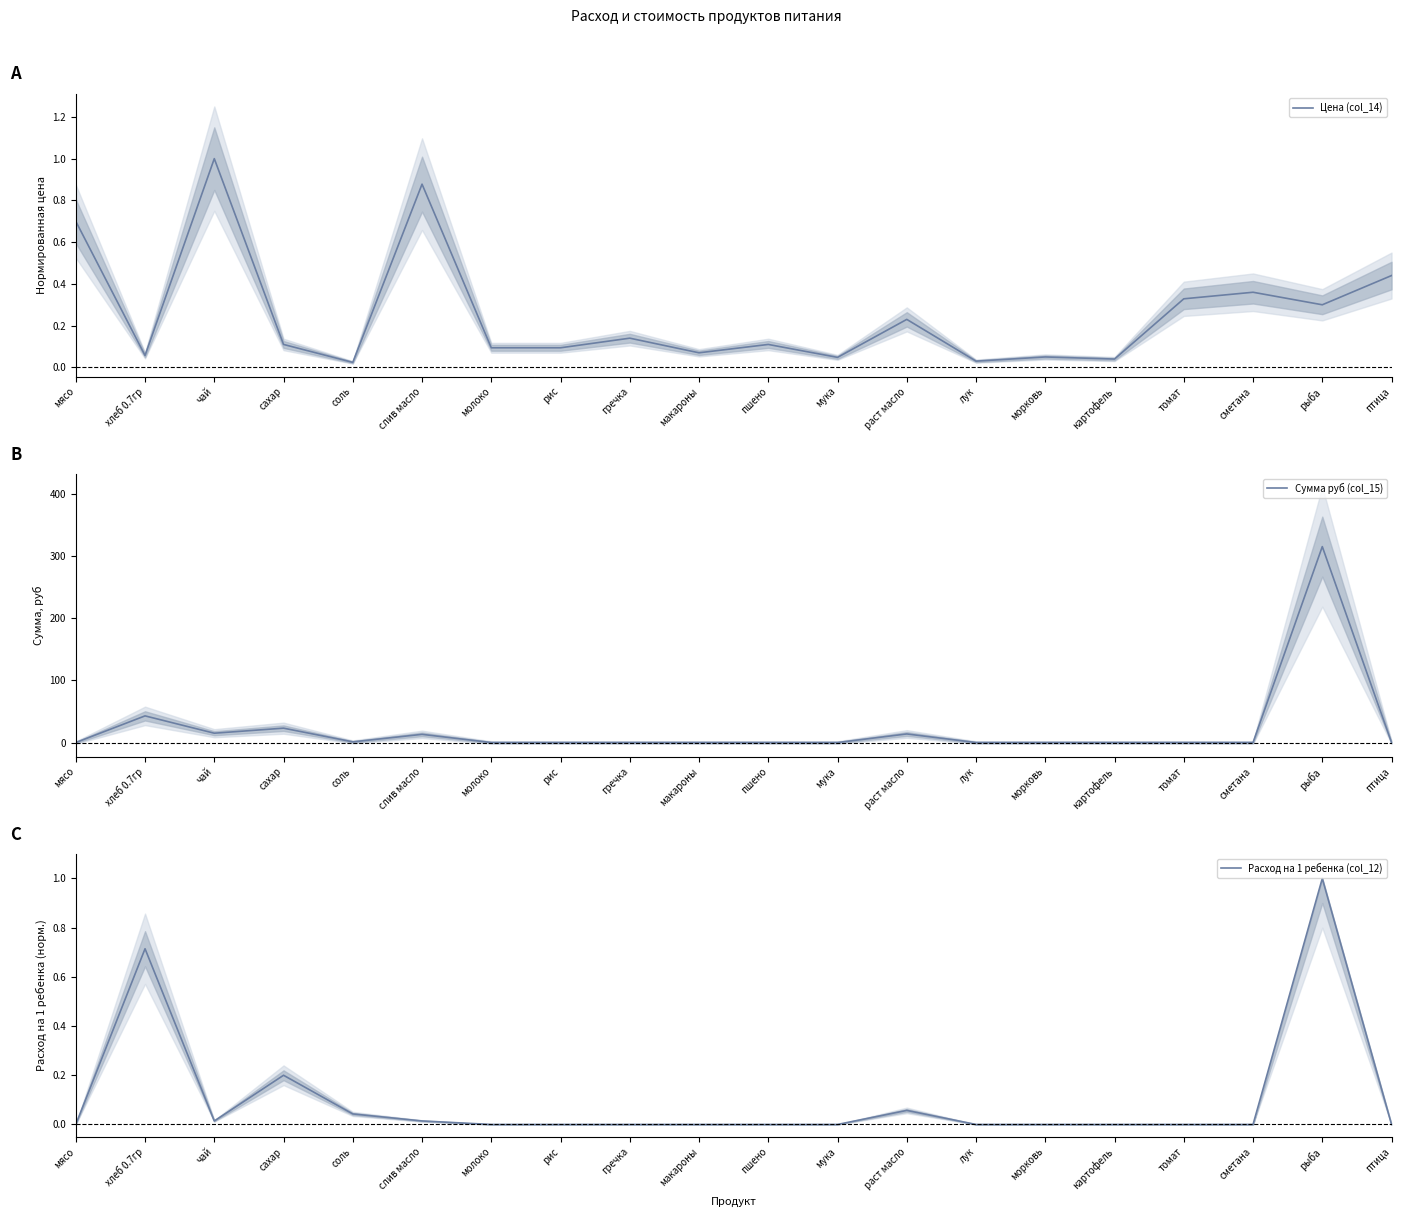

At which label does Расход на 1 ребенка (col_12) reach its minimum?

мясо